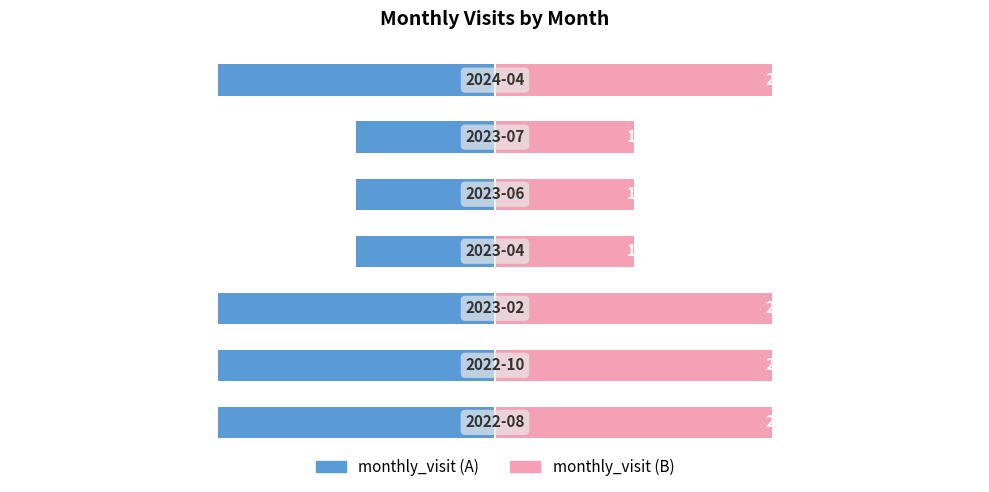

Are the bars grouped side by side (vs. stacked)?

Yes